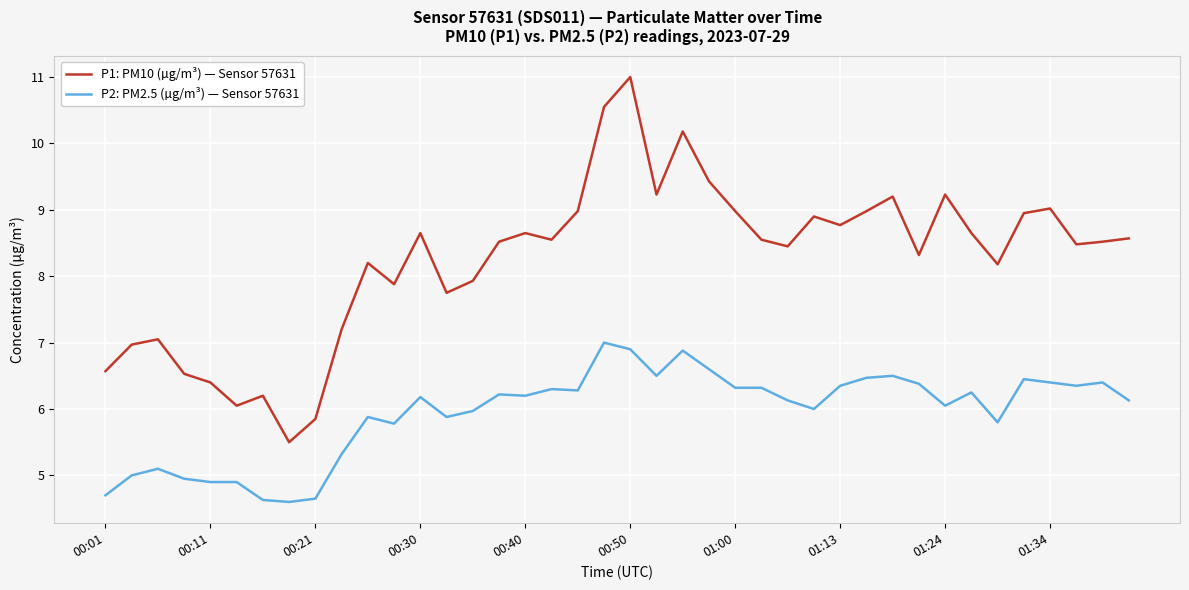

Which series has the largest total across all categories?

P1: PM10 (µg/m³) — Sensor 57631